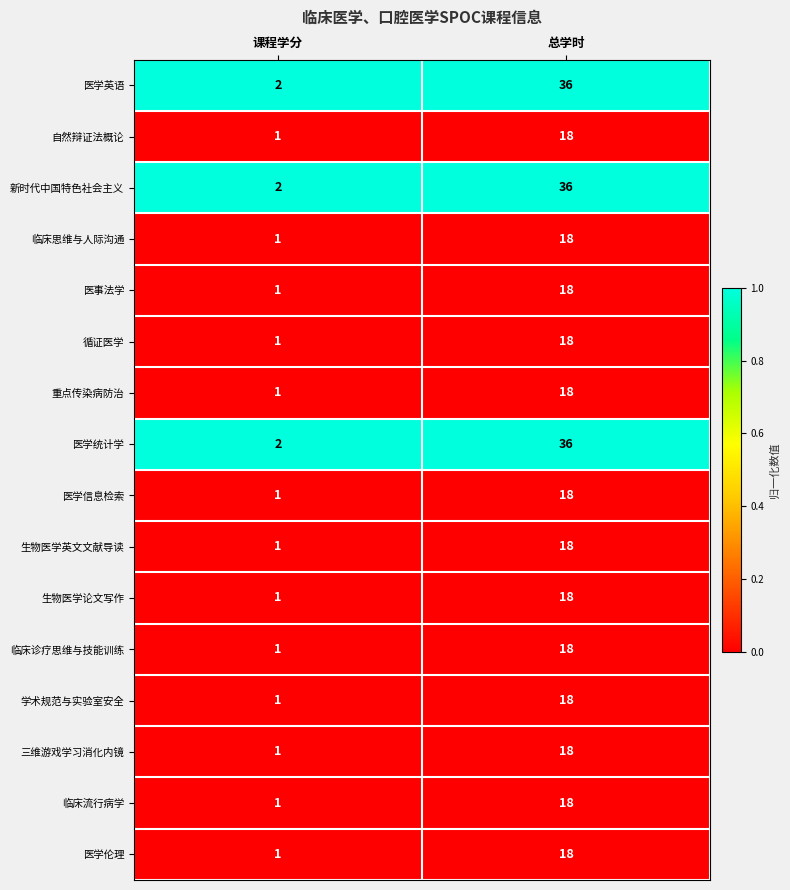

Is it true that 重点传染病防治 equals 1 at 课程学分?

True